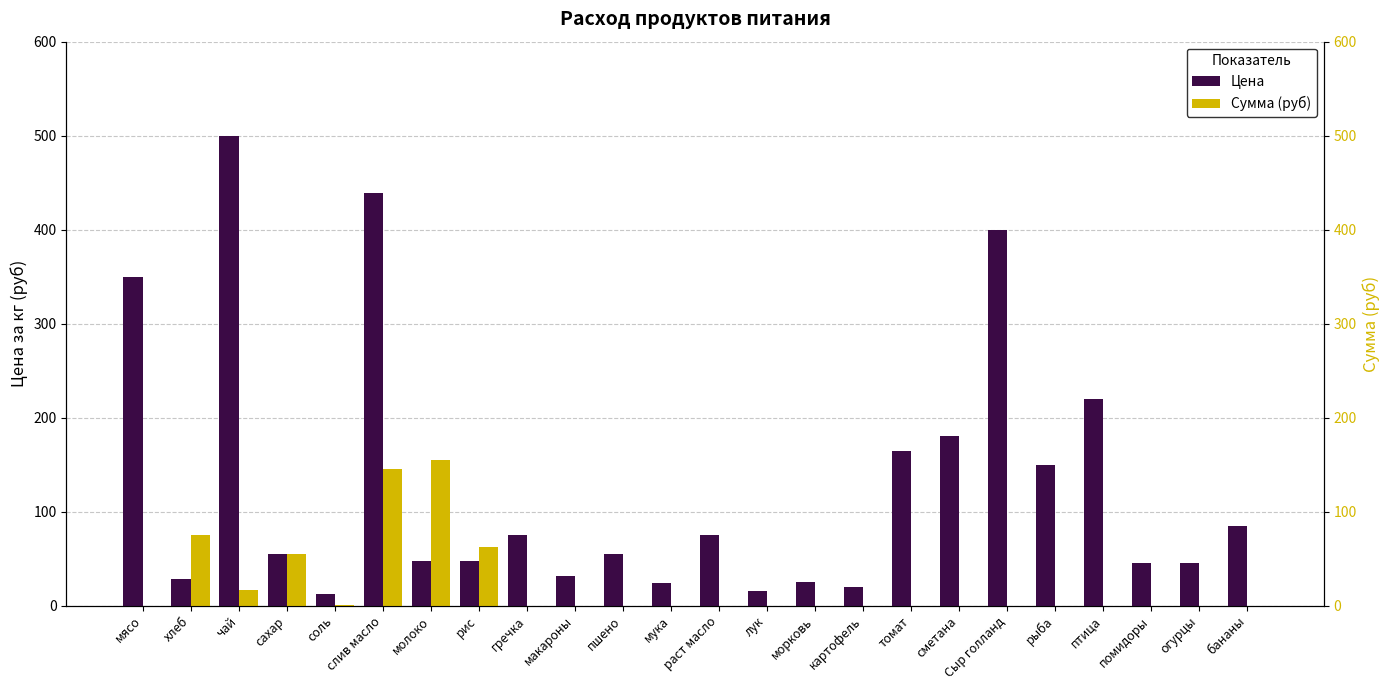

What are all the series names shown in the legend?

Цена, Сумма (руб)